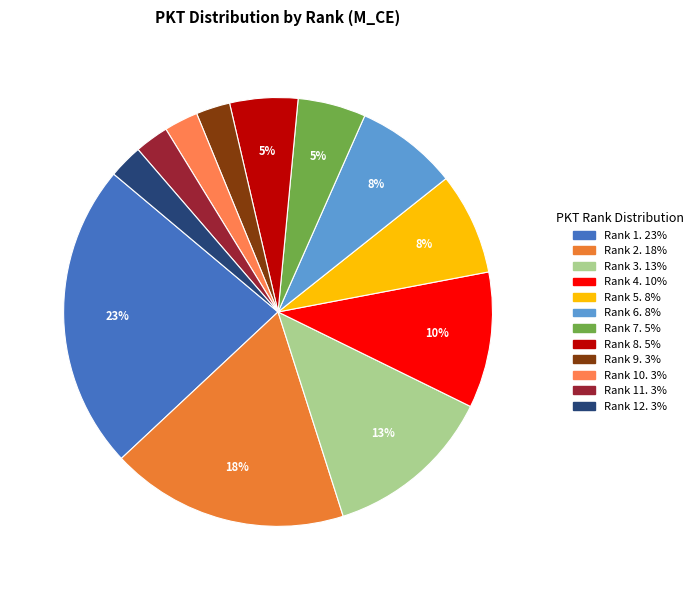

Rank the categories by value from lowest to highest.

9., 10., 11., 12., 7., 8., 5., 6., 4., 3., 2., 1.